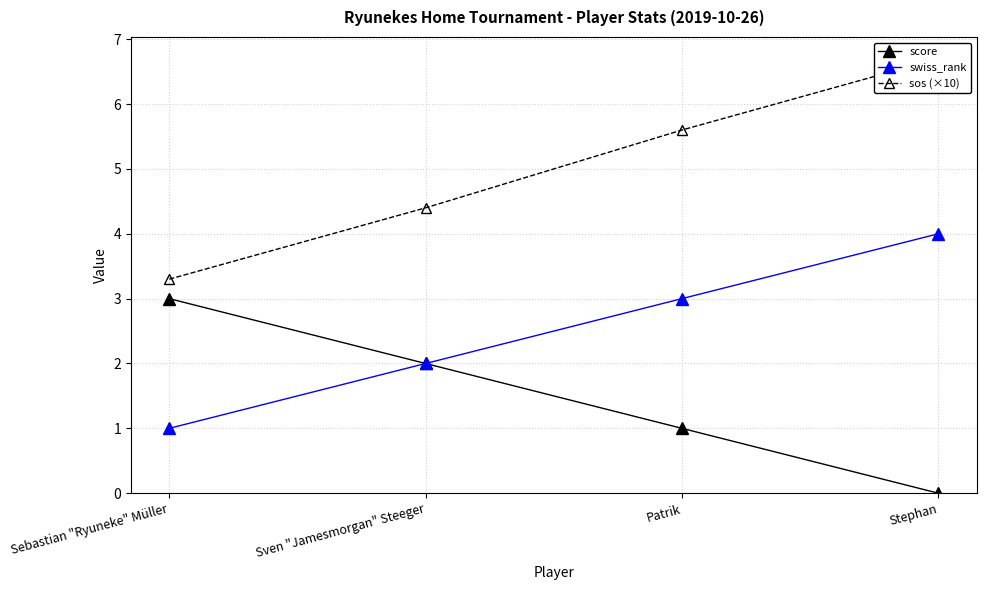

What is the label of the 1st point from the left?

Sebastian "Ryuneke" Müller